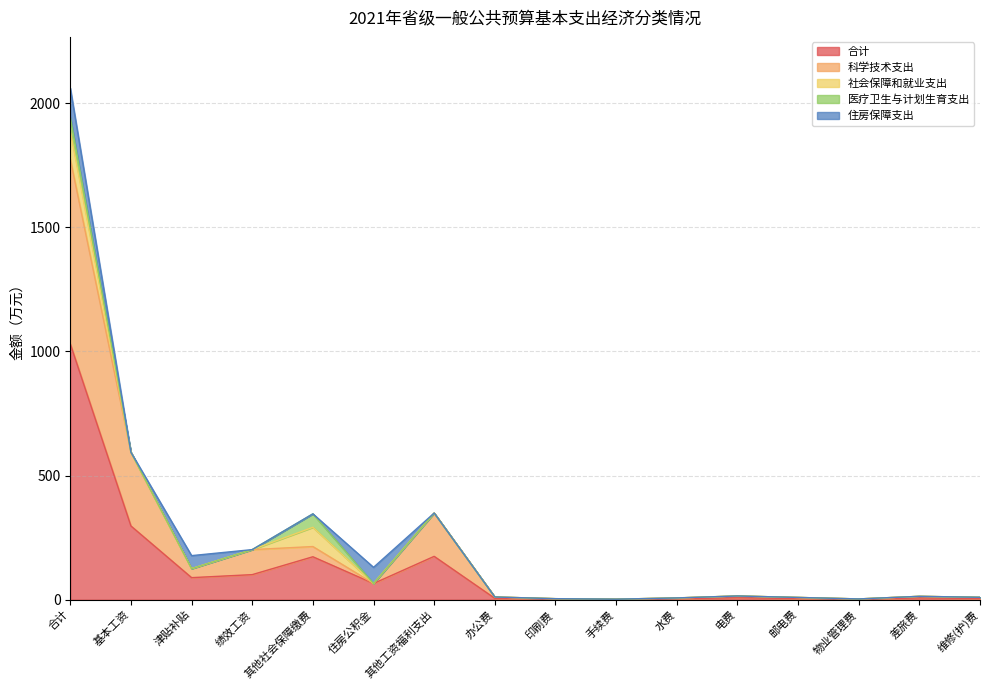

True or false: 住房保障支出 has a value of 114.7 at 住房公积金.

False